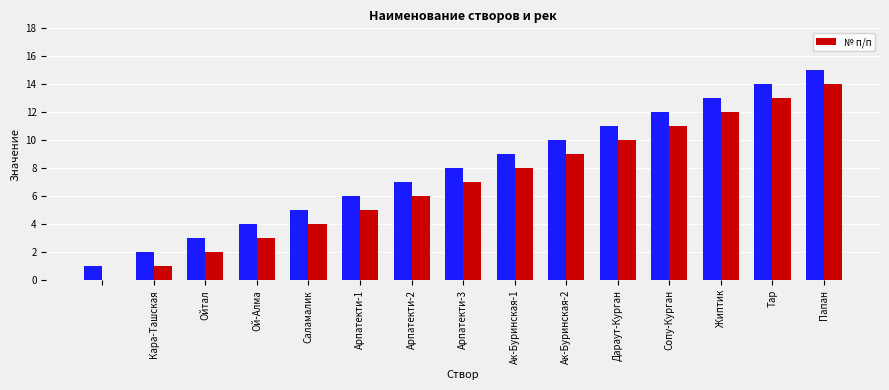

Reading left to right, extract all data points from this chart.

0	1	2	3	4	5	6	7	8	9	10	11	12	13	14